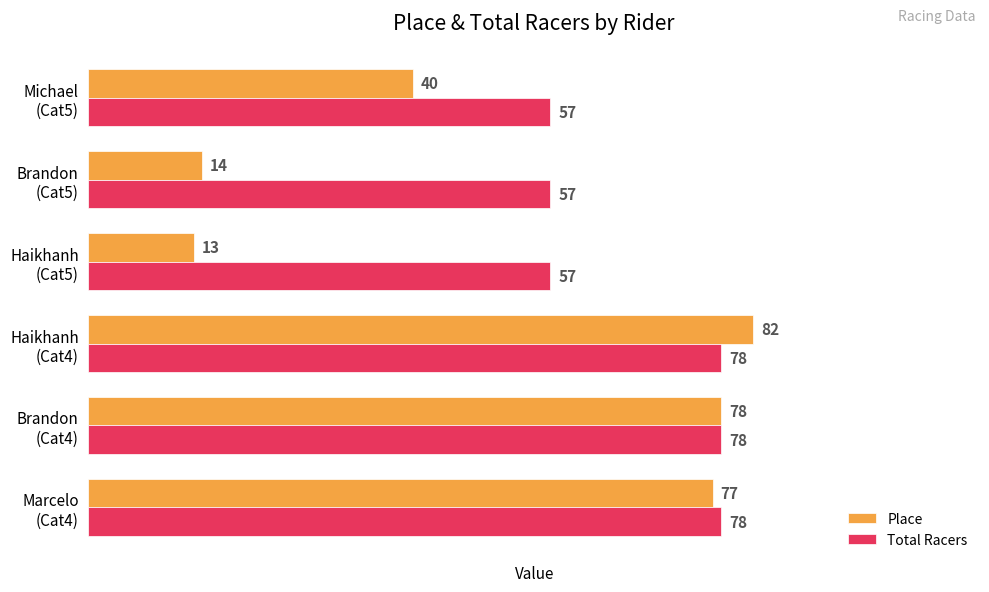

Rank the series by their maximum value, from lowest to highest.

Total Racers, Place